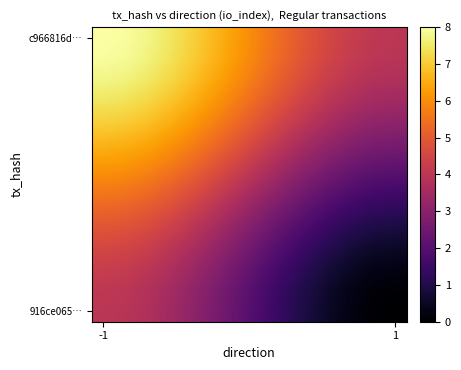

Which series has the largest total across all categories?

c966816d…